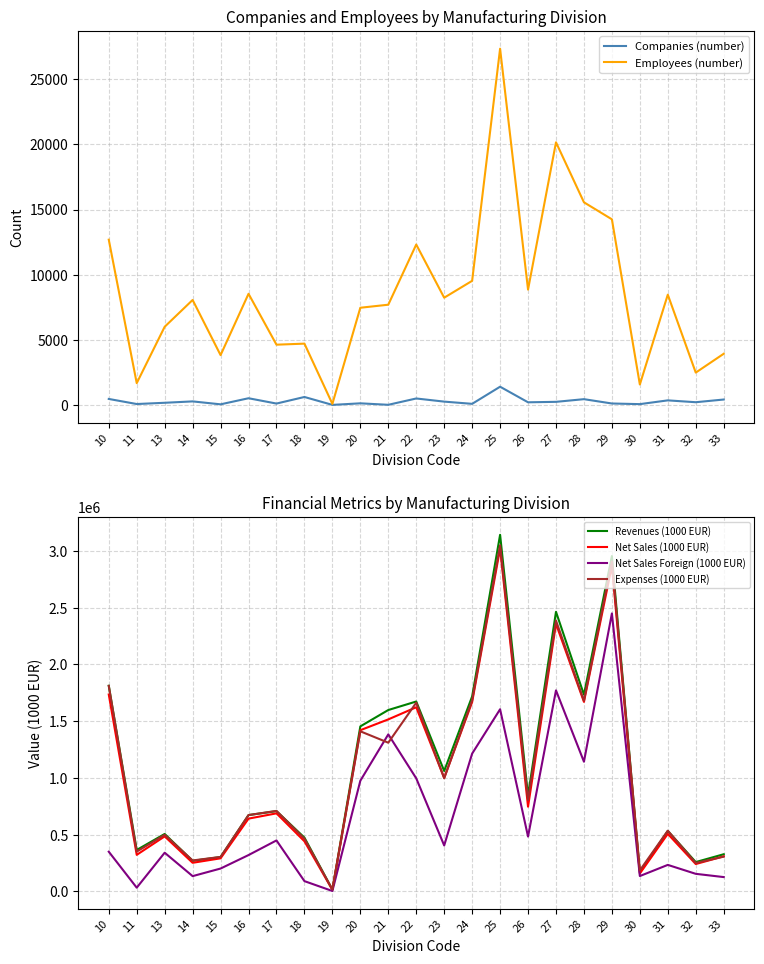

What is the difference between the maximum and minimum values in the Net Sales (1000 EUR) series?

3006579.4